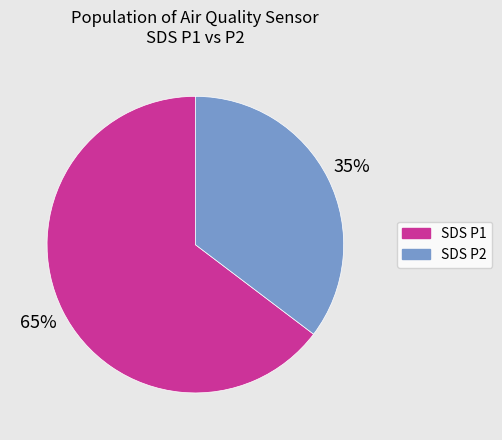

Does any single category account for the majority?

Yes